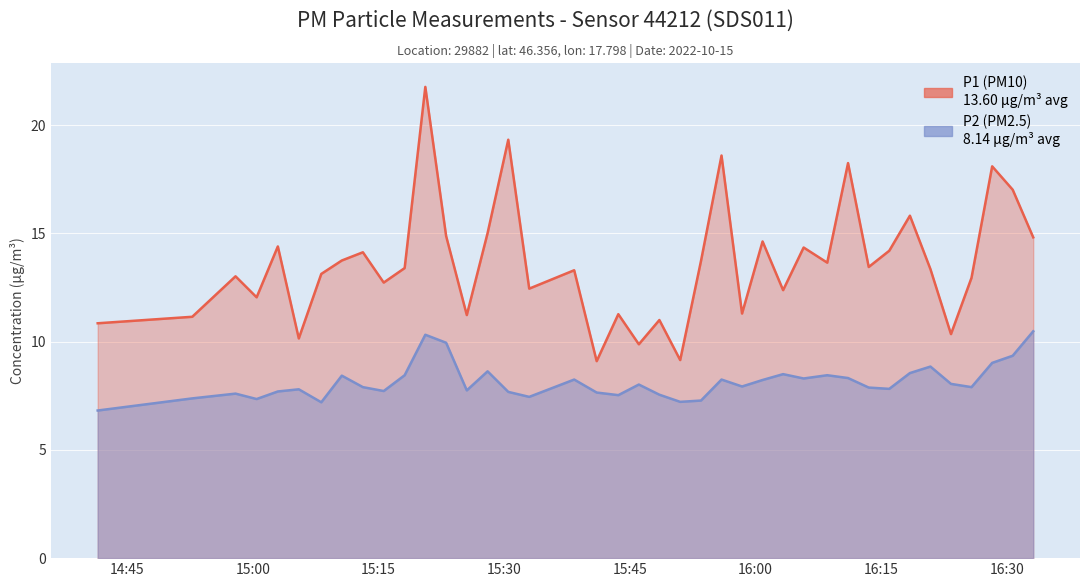

Is it true that P1 equals 8.5 at 32?

False